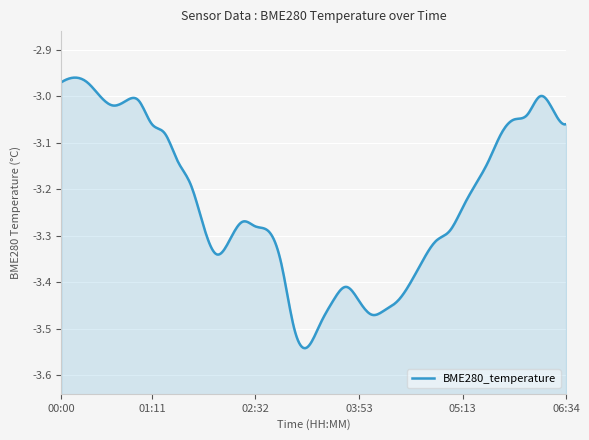

Where is the first local minimum?

00:41